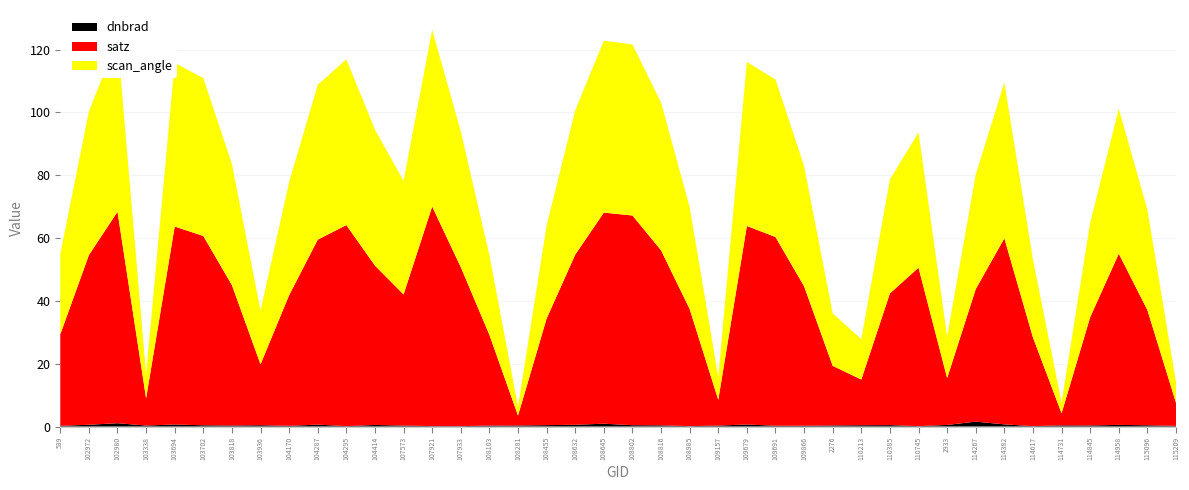

Reading right to left, list all the values displayed in this chart.

dnbrad: 0.2	0.4	0.5	0.3	0.4	0.1	0.7	1.6	0.5	0.1	0.5	0.4	0.3	0.3	0.2	0.7	0.3	0.1	0.4	0.4	0.9	0.6	0.4	0.3	0.3	0.1	0.1	0.3	0.5	0.1	0.6	0.2	0.4	0.3	0.4	0.6	0.3	1.1	0.6	0.2
satz: 7.4	36.7	54.5	34.5	3.8	28.2	59.3	42.2	14.9	50.5	41.9	14.6	19.0	44.4	60.1	63.2	8.2	37.3	55.7	66.8	67.2	54.2	33.9	3.2	28.9	50.6	69.9	41.8	50.7	64.0	58.9	41.6	19.4	44.7	60.3	63.0	8.7	67.3	54.0	29.1
scan_angle: 6.5	31.9	46.1	30.1	3.4	24.8	49.6	36.5	13.2	43.1	36.3	12.9	16.7	38.3	50.2	52.2	7.3	32.4	47.0	54.5	54.7	45.9	29.6	2.8	25.3	43.2	56.3	36.1	43.3	52.8	49.3	36.0	17.1	38.5	50.3	52.1	7.7	54.8	45.8	25.5